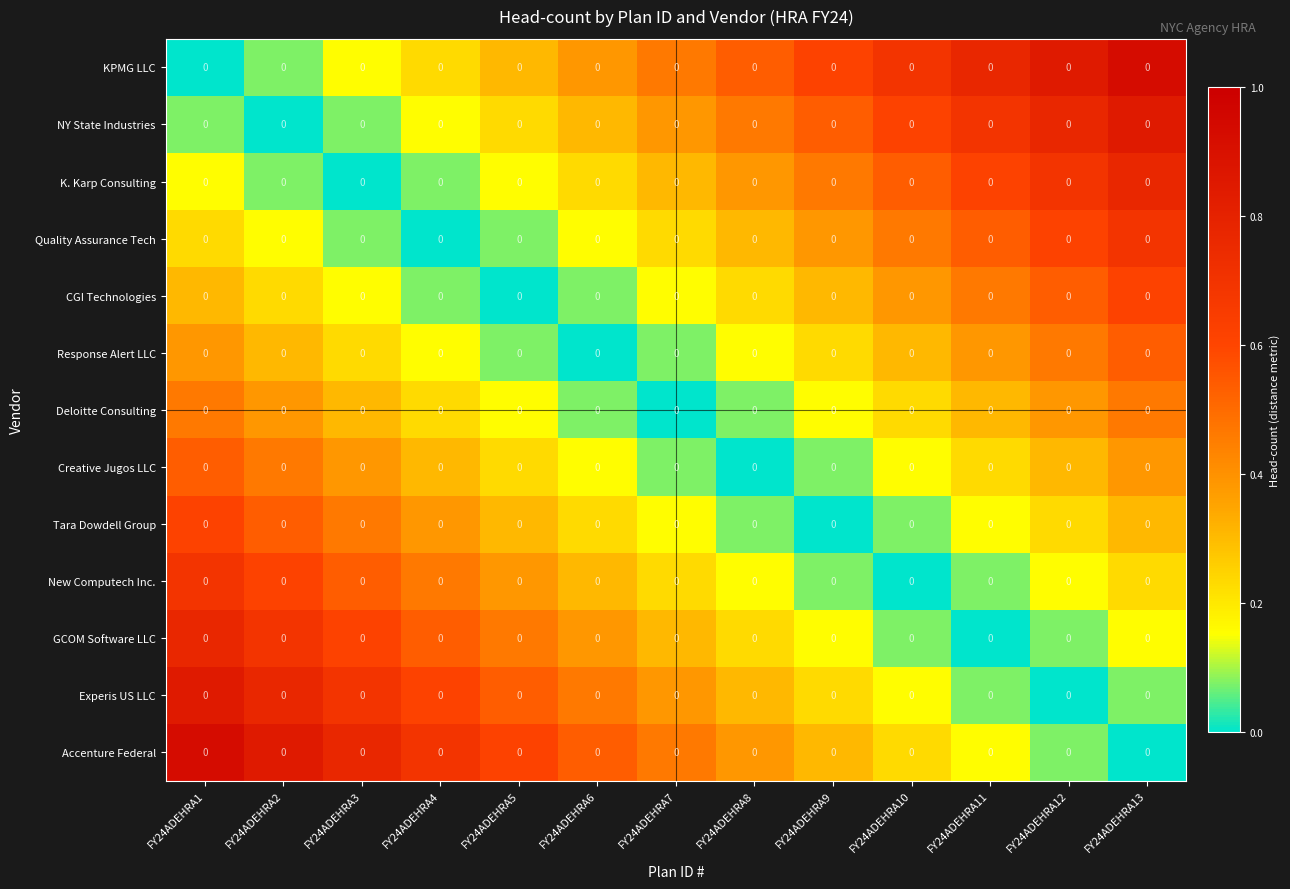

At which label is Quality Assurance Tech closest to 0?

FY24ADEHRA4